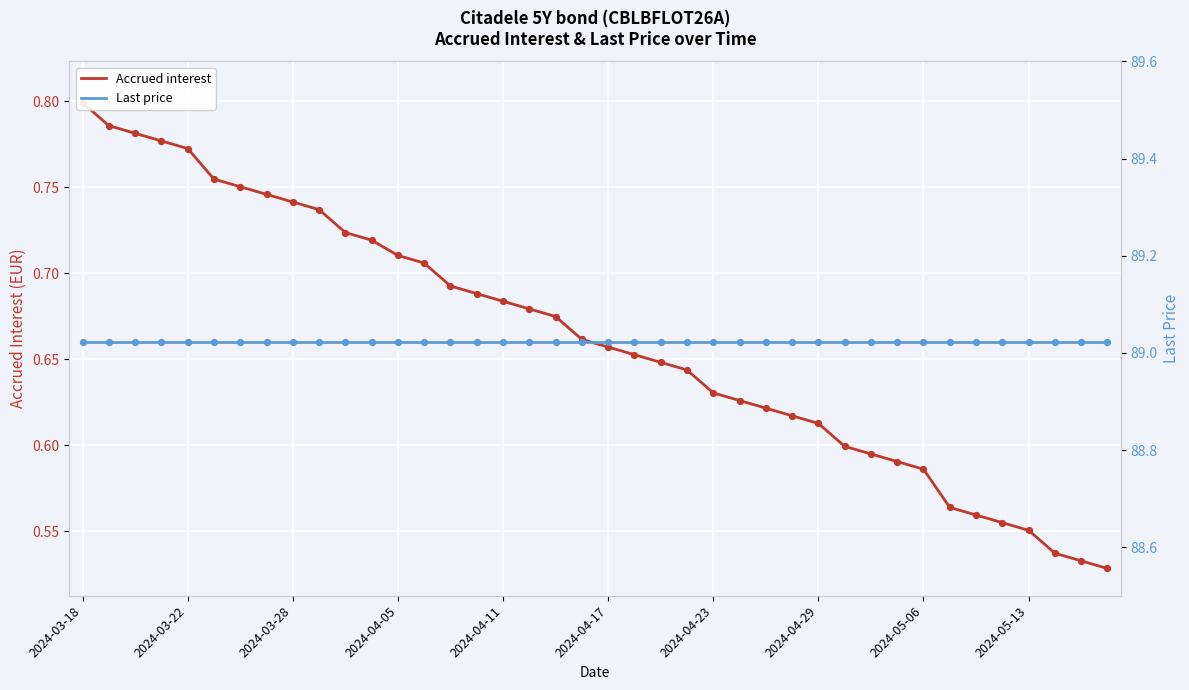

Which series has the largest total across all categories?

Last price